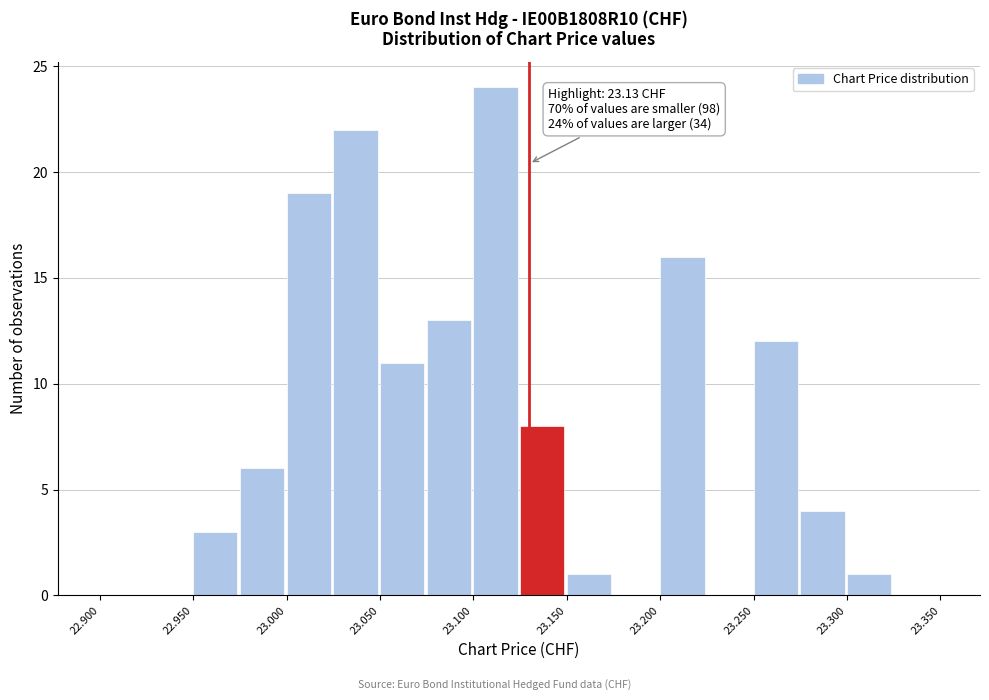

Which range on the x-axis has the tallest bar?

23.100 to 23.125